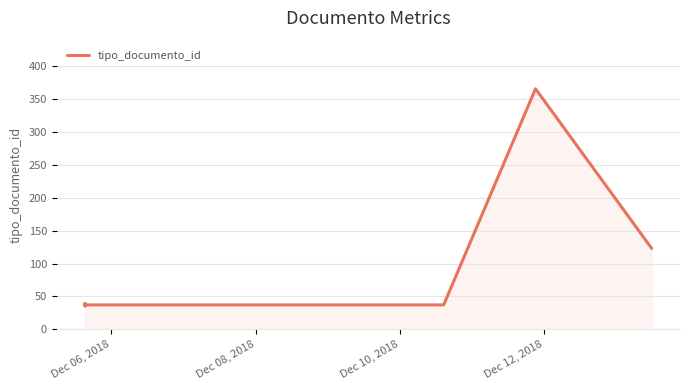

True or false: the data shows 20 at Dec 08, 2018.

False